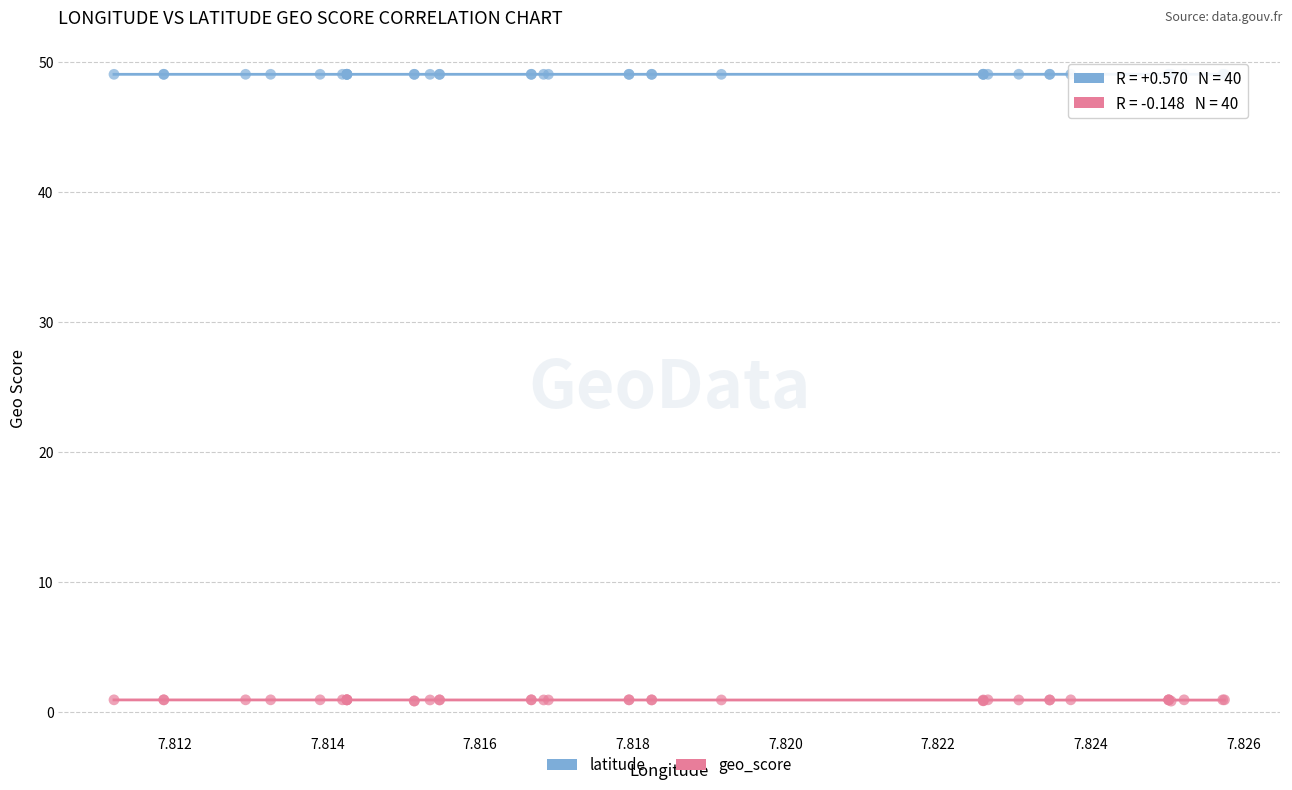

Which series reaches the minimum Y coordinate?

geo_score